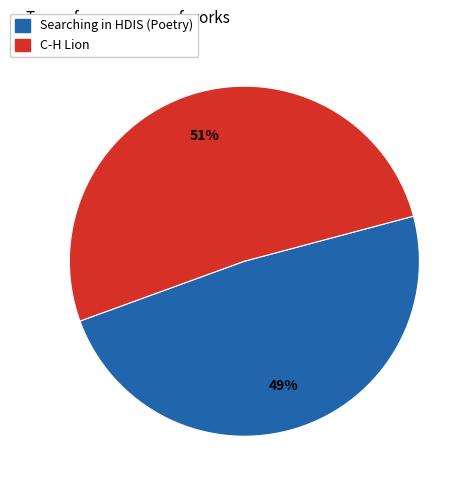

How many slices are in this pie chart?

2